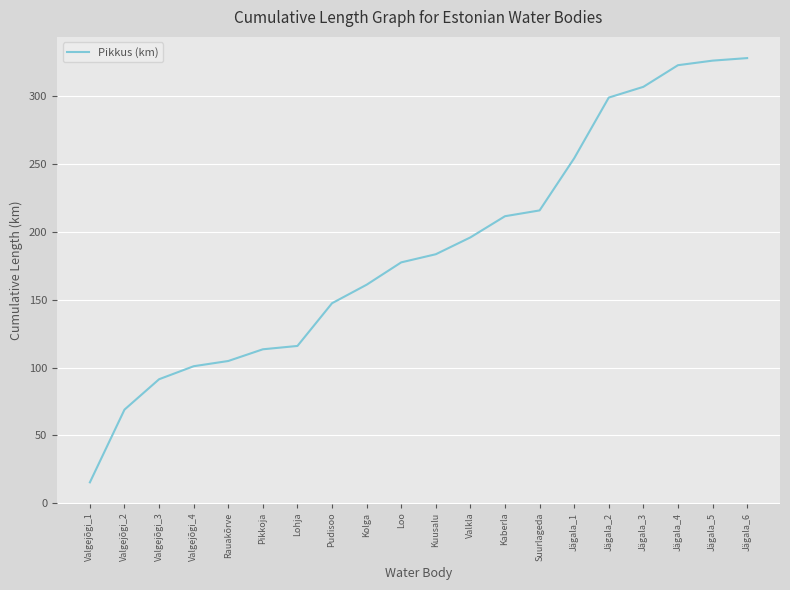

Approximately how many times larger is the value at Valgejõgi_4 compared to Rauakõrve?

1.0